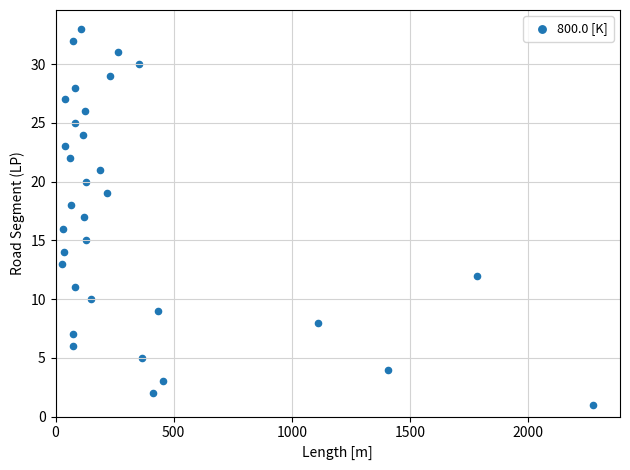

What is the range of Y values (max minus min)?

32